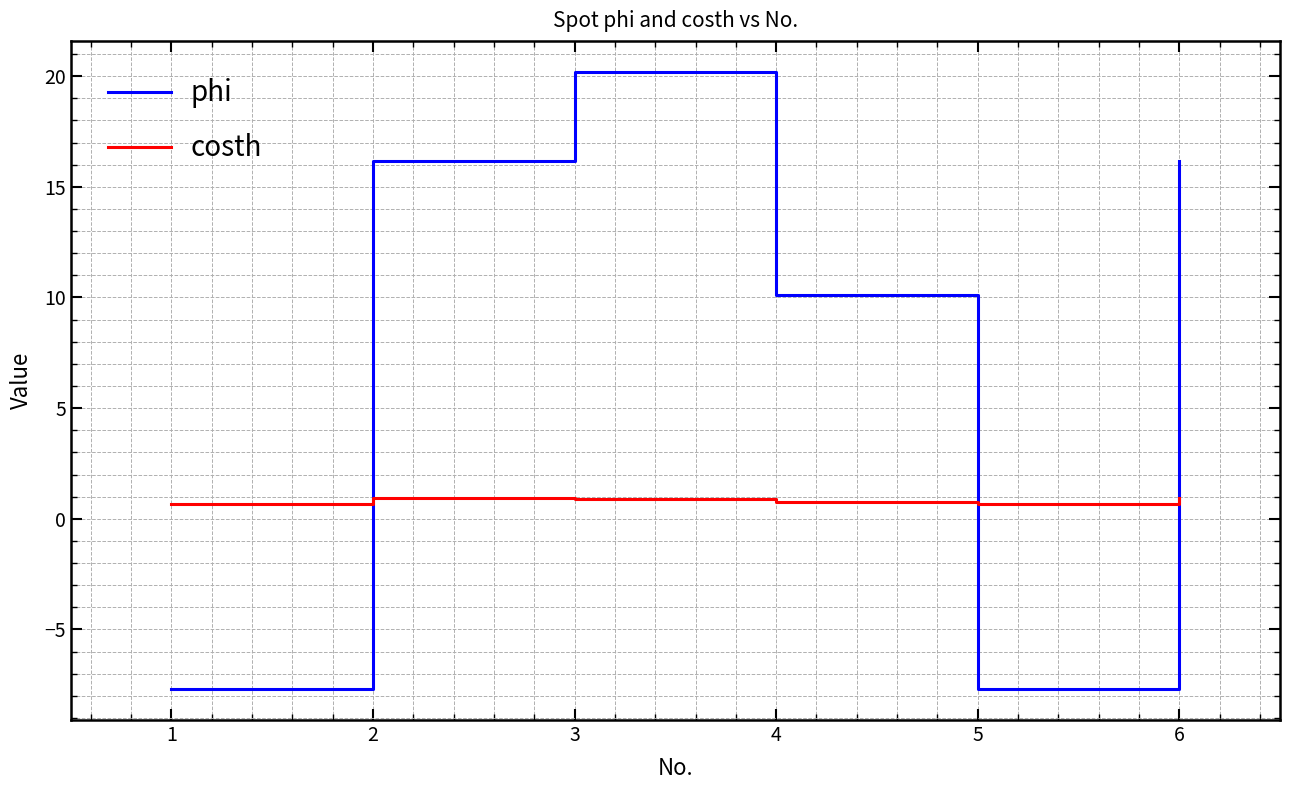

List the series in order of their peak value, highest first.

phi, costh